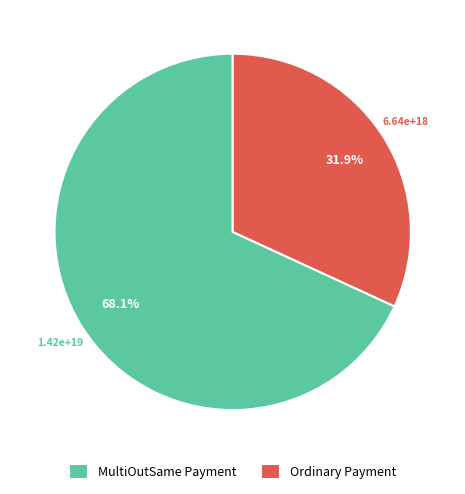

What is the majority slice?

MultiOutSame Payment